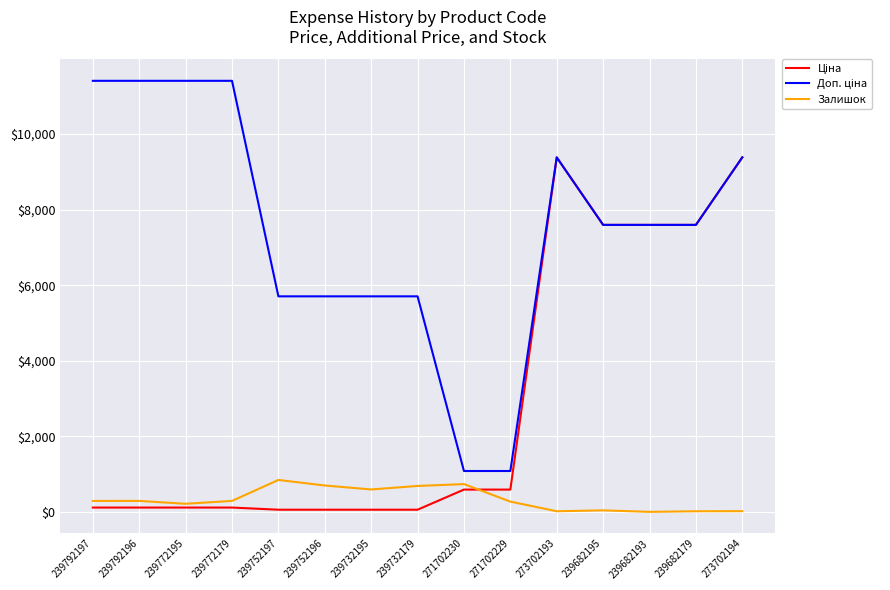

True or false: Залишок has more than 1 points higher than both neighbors.

True